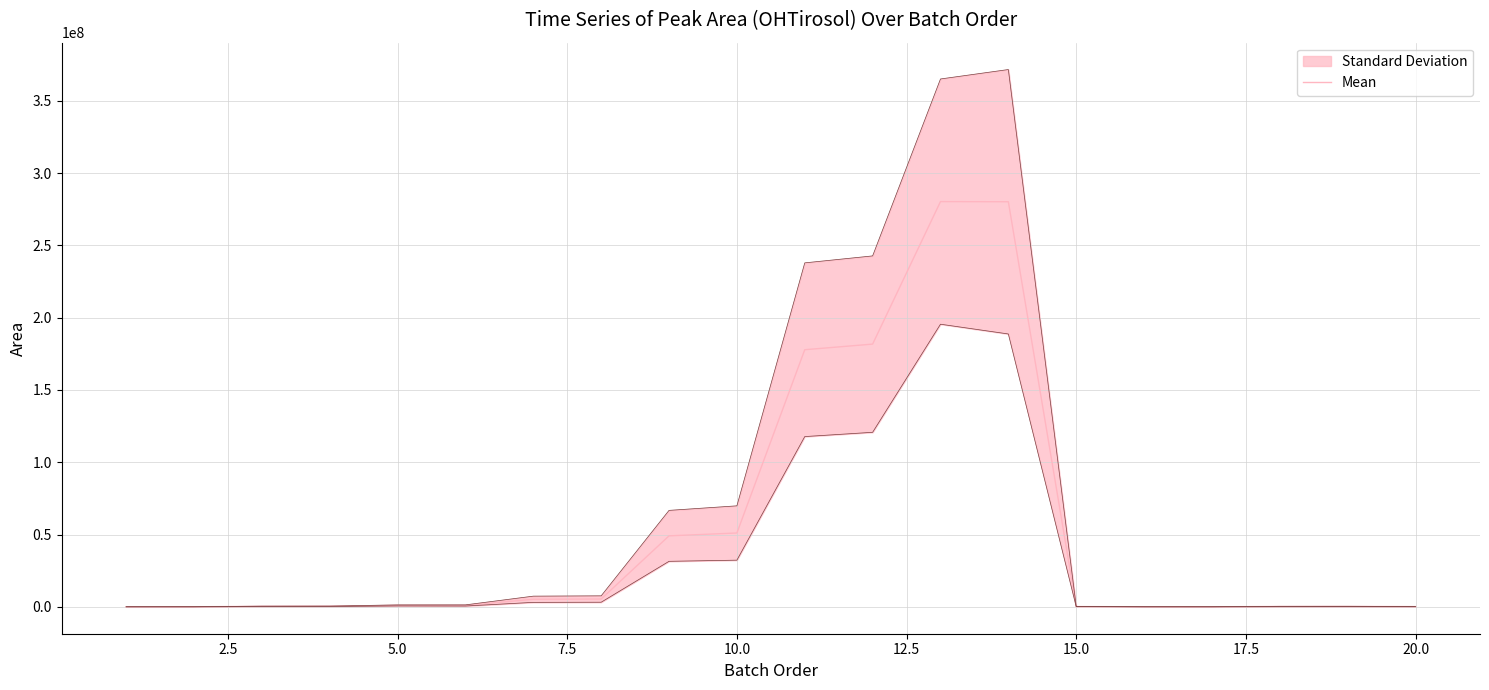

What is the maximum value shown in the chart?

280255167